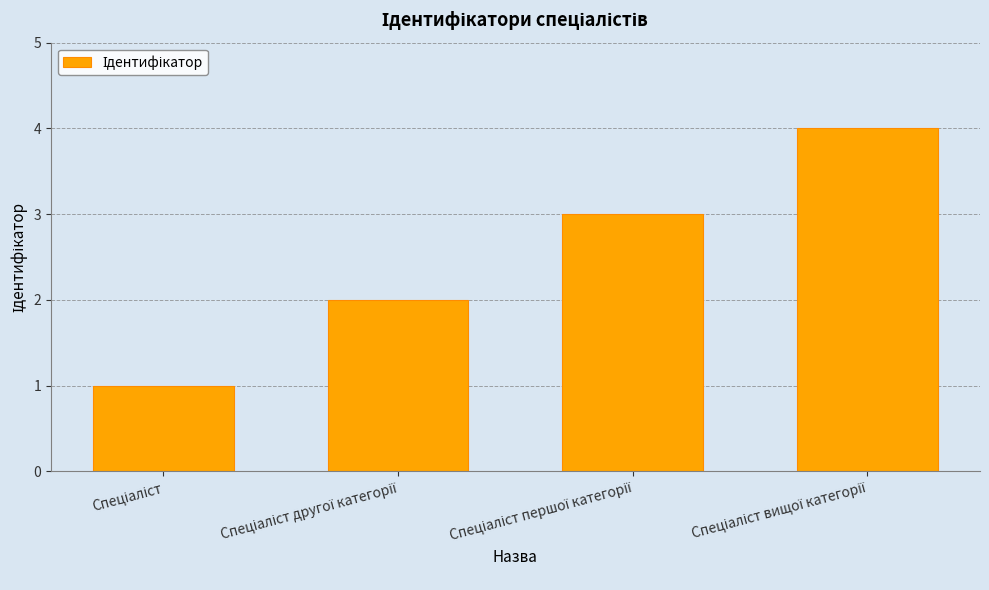

What is the maximum value shown in the chart?

4